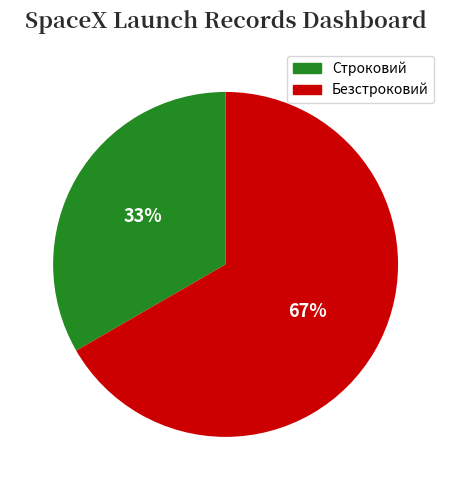

Which category has the biggest portion of the pie?

Безстроковий